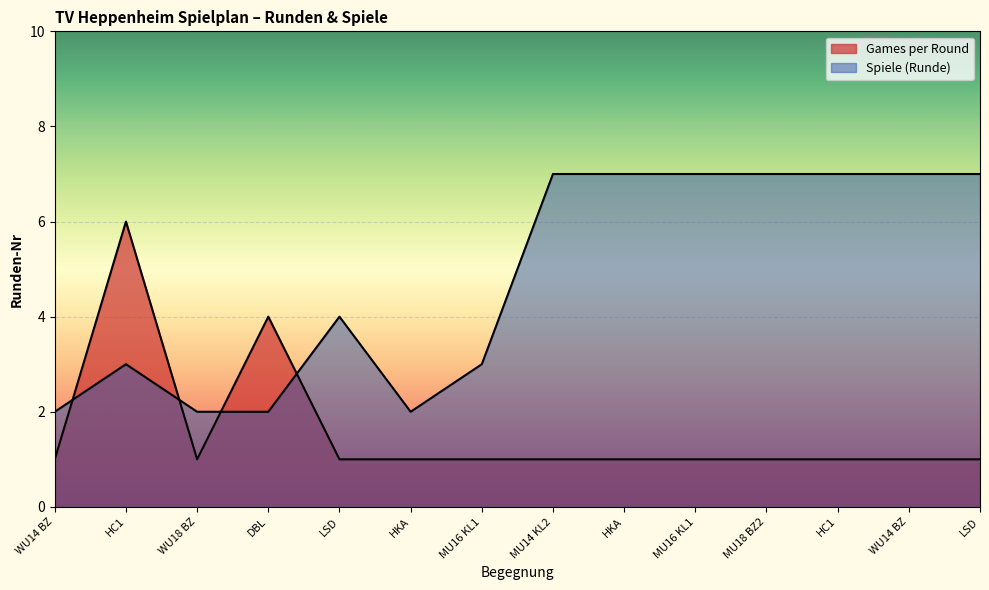

Reading left to right, extract all data points from this chart.

Games per Round: 1	6	1	4	1	1	1	1	1	1	1	1	1	1
Spiele: 2	3	2	2	4	2	3	7	7	7	7	7	7	7